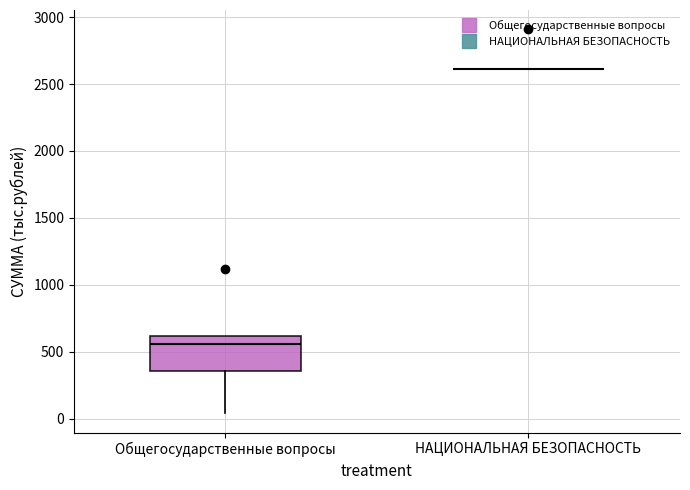

Which box is the tallest, from its lower edge to its upper edge?

Общегосударственные вопросы